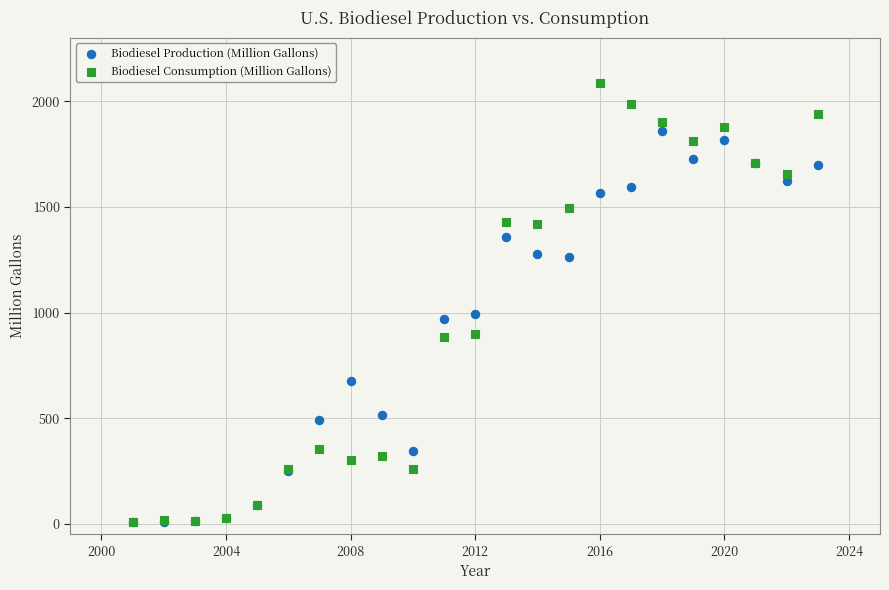

What are all the series names shown in the legend?

Biodiesel Production (Million Gallons), Biodiesel Consumption (Million Gallons)